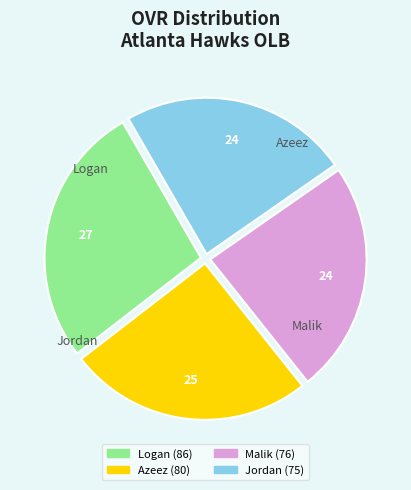

Which slice is the largest?

Logan